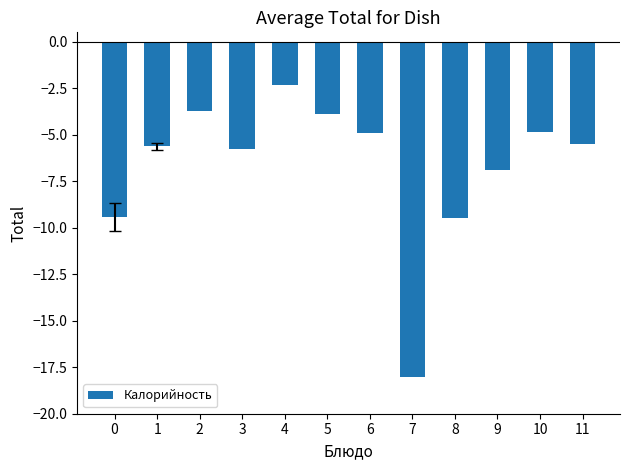

What is the difference between the maximum and second lowest values?

7.2